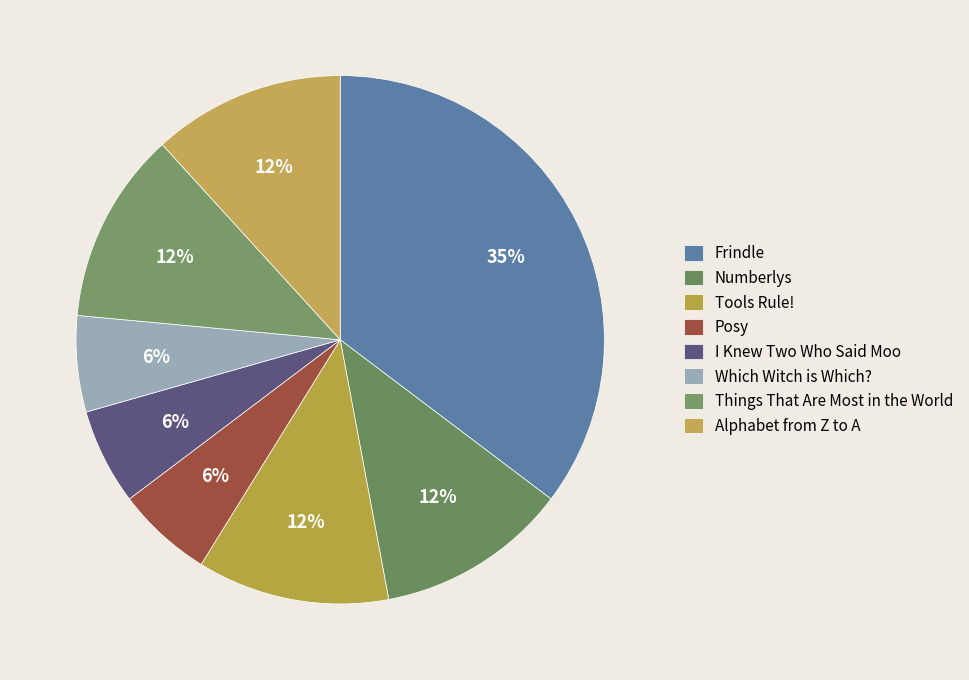

Count the number of slices in the pie.

8